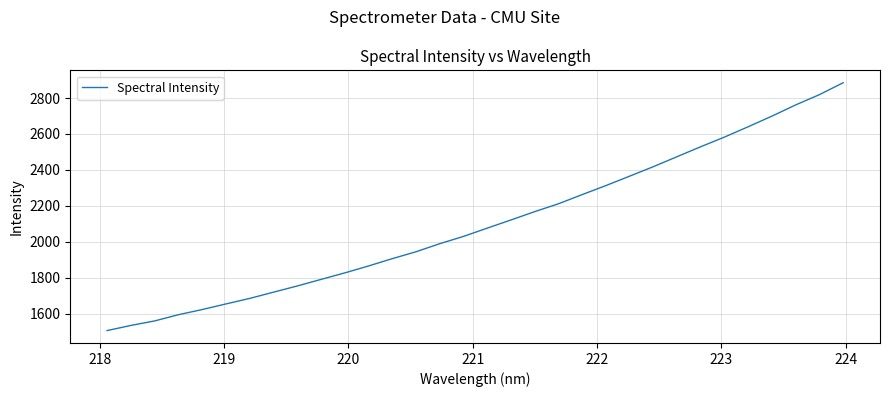

What is the maximum value shown in the chart?

2885.3